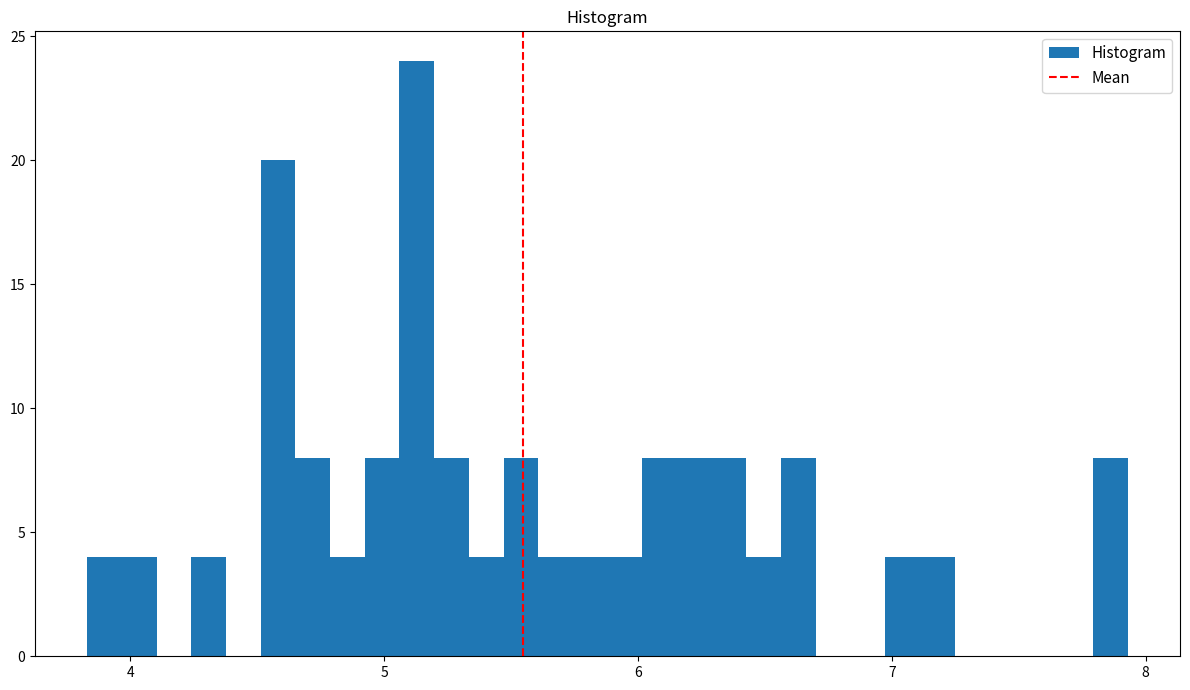

Around what value on the x-axis is the tallest bar? Give the approximate position of its centre, as read against the axis.

5.1